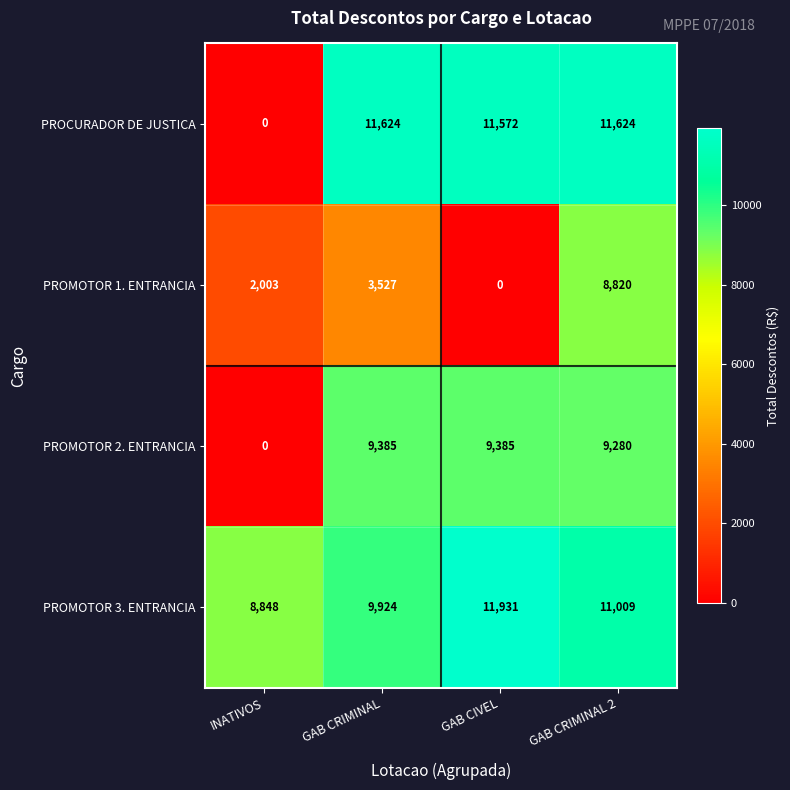

How many categories are shown in the chart?

4